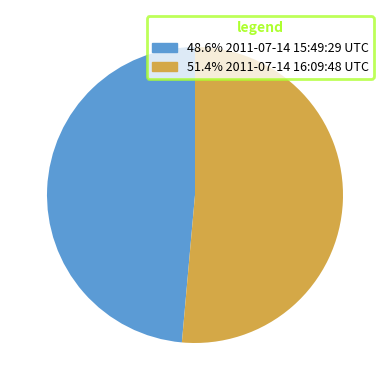

Does any single category account for the majority?

Yes